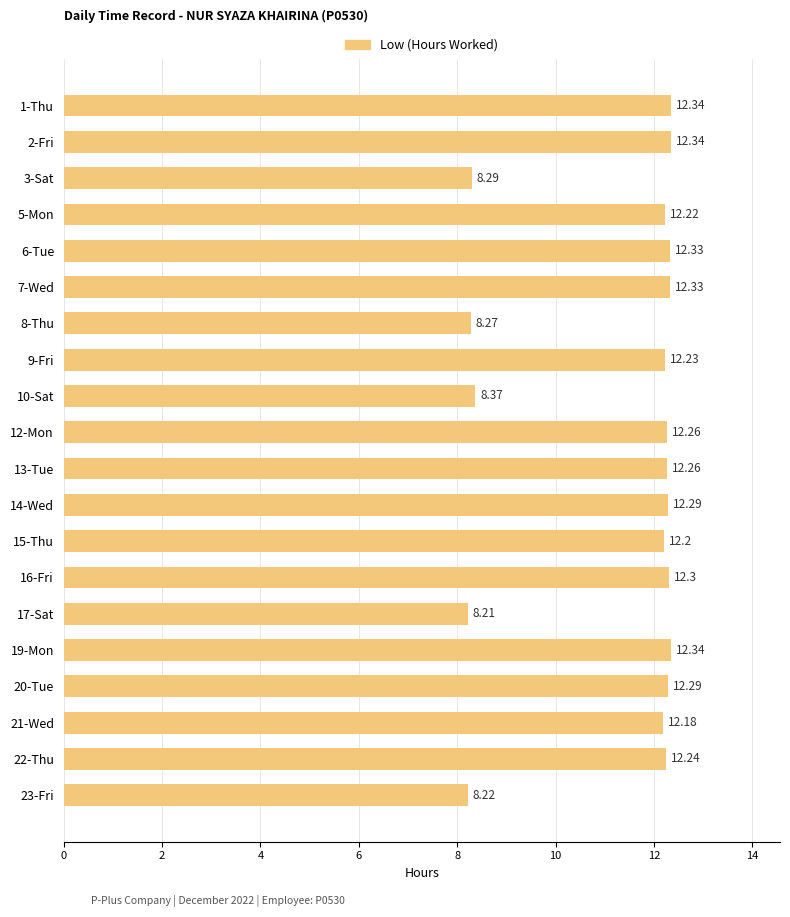

What is the sum of the values at 8-Thu and 3-Sat?

16.6